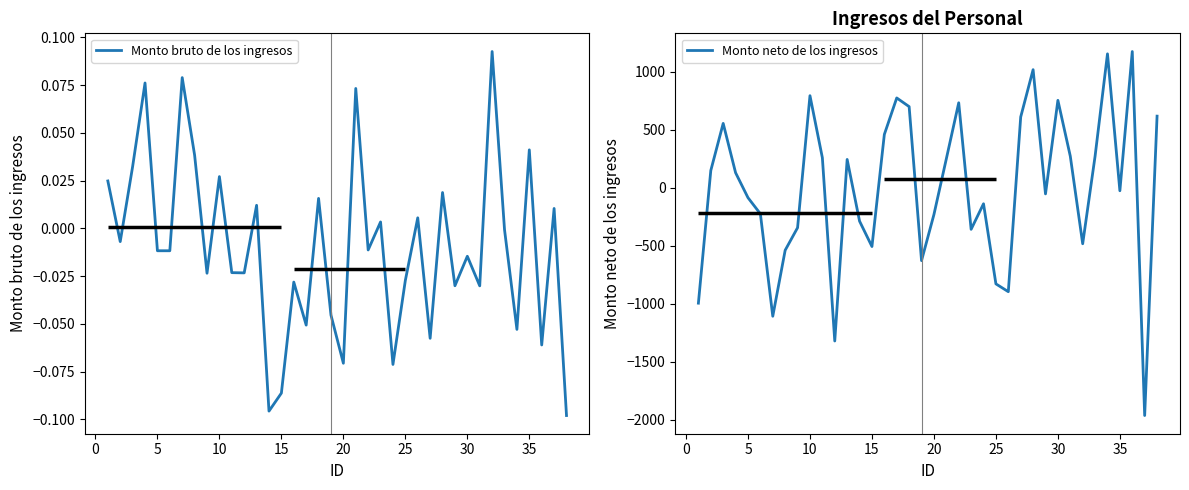

True or false: Monto neto de los ingresos and Monto bruto de los ingresos intersect in this chart.

True